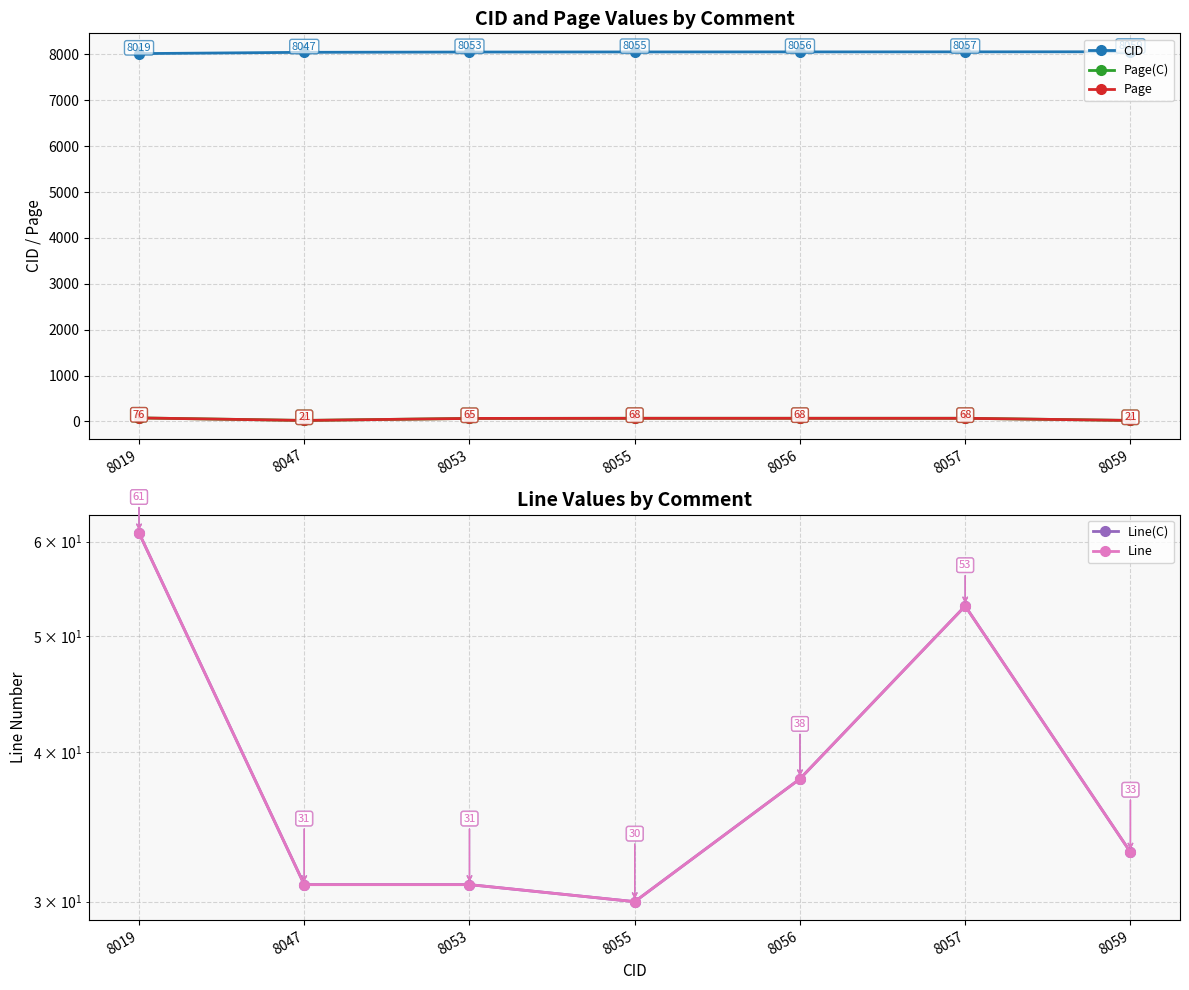

Which series has the largest total across all categories?

CID